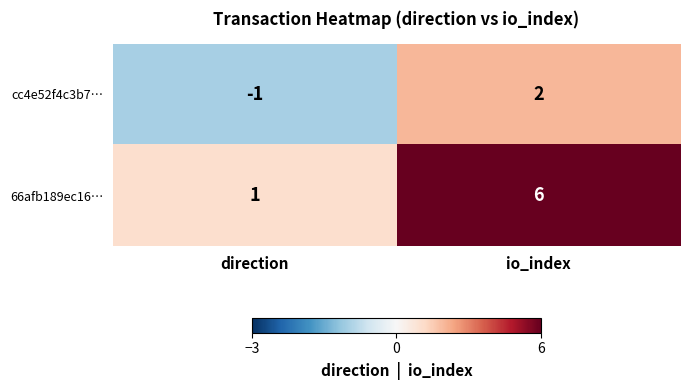

Reading left to right, extract all data points from this chart.

cc4e52f4c3b7…: -1	2
66afb189ec16…: 1	6